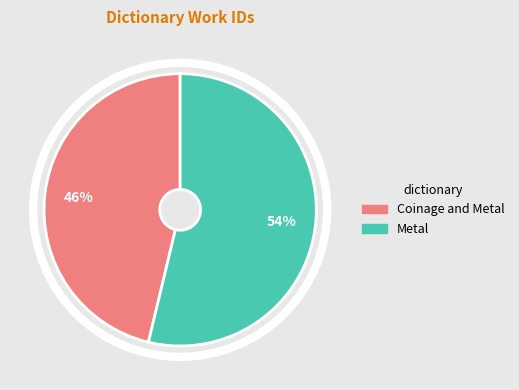

Do Metal and Coinage and Metal together represent more than half of the pie?

Yes